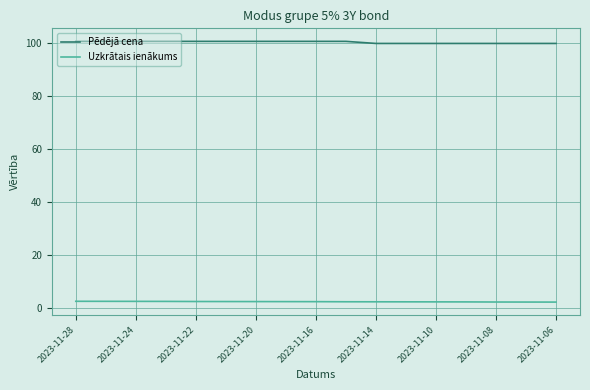

What is the minimum value for Pēdējā cena?

99.7